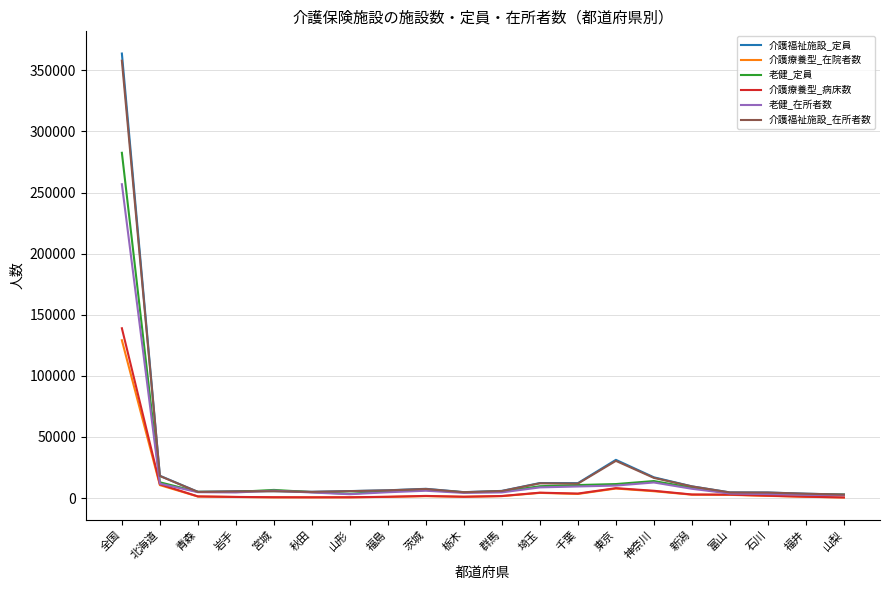

What is the difference between the 老健_在所者数 values at 山梨 and 石川?

945